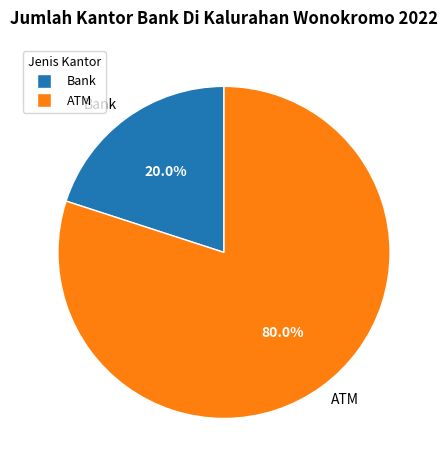

Which category accounts for the majority?

ATM